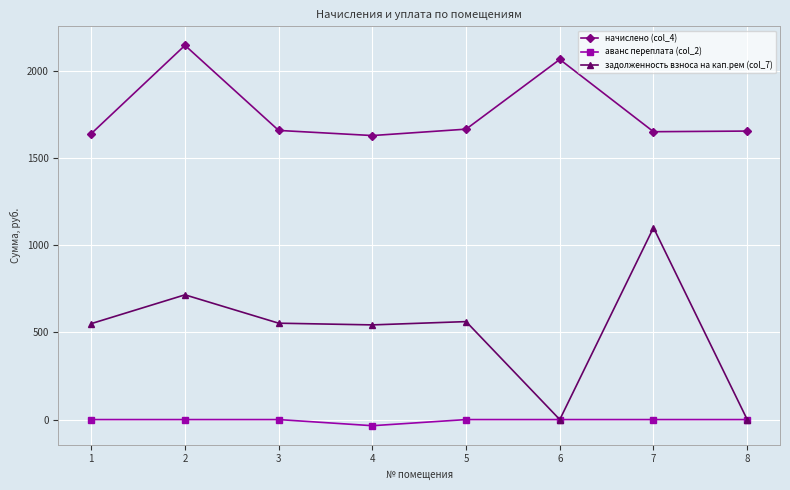

Count the number of data series in this chart.

3